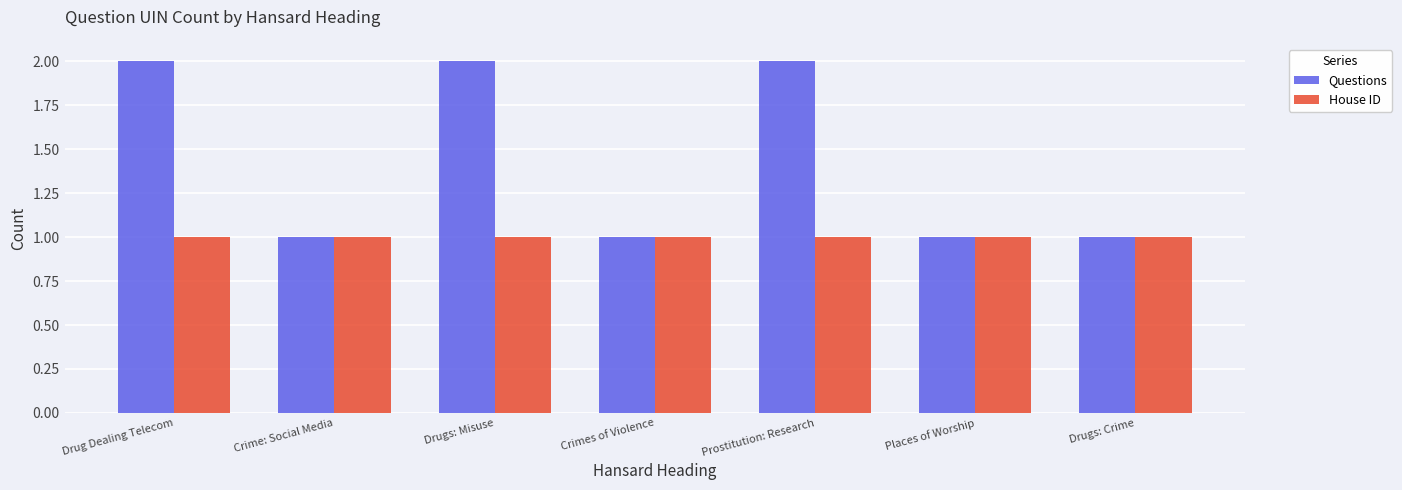

Rank the series by their average value, from highest to lowest.

Questions, House ID